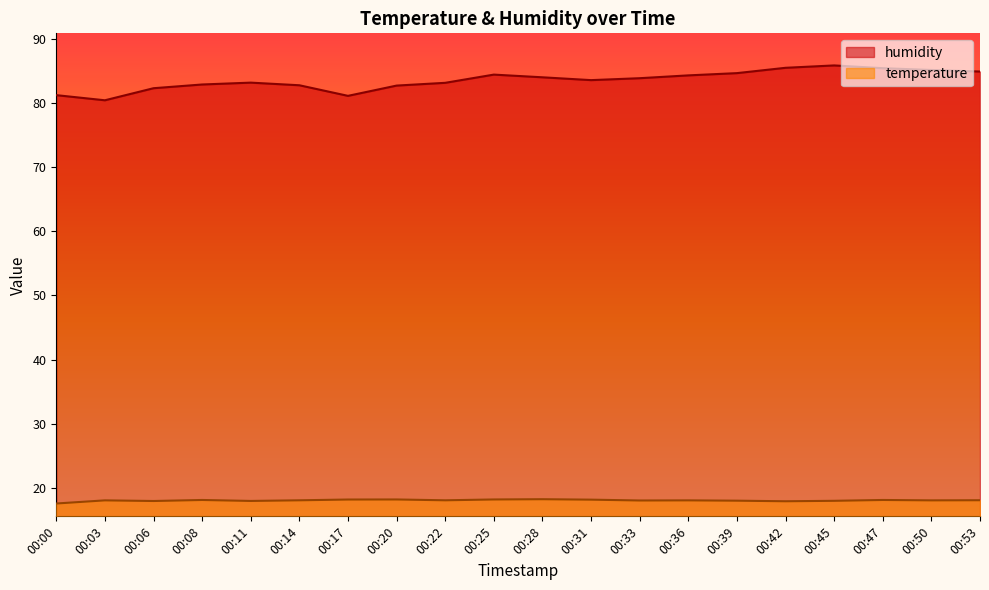

Rank the series by their average value, from highest to lowest.

humidity, temperature